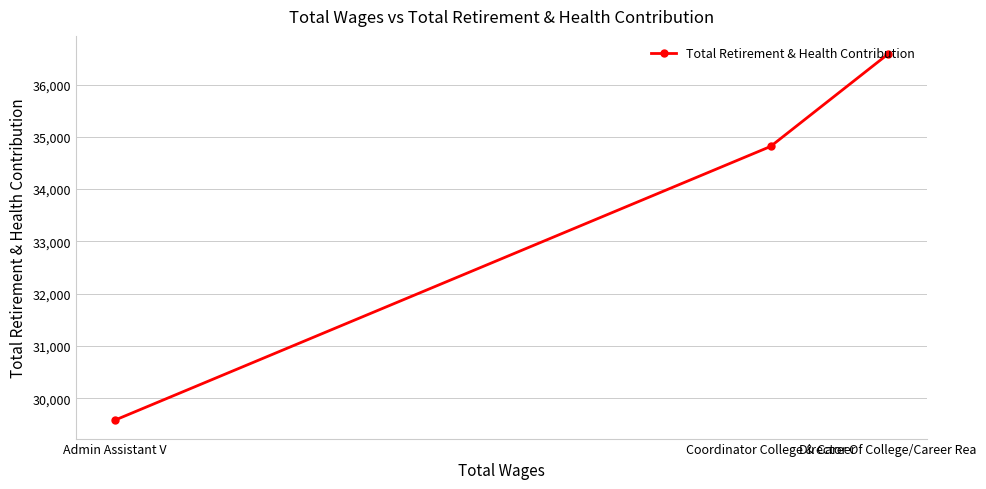

At which category does the chart reach its minimum across all series?

Admin Assistant V